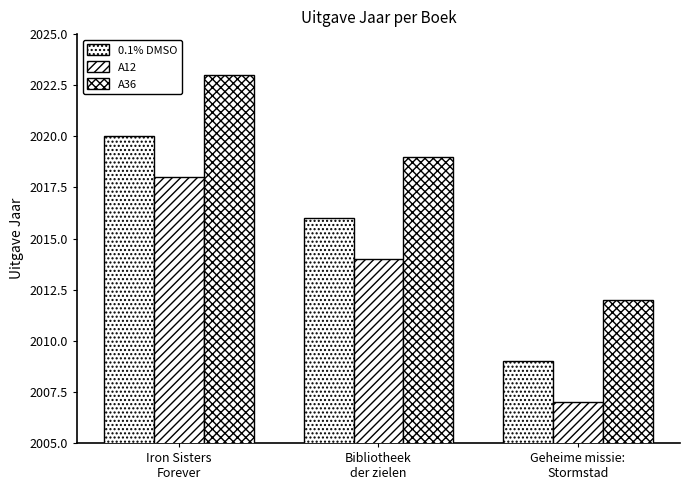

Does the chart contain any negative values?

No